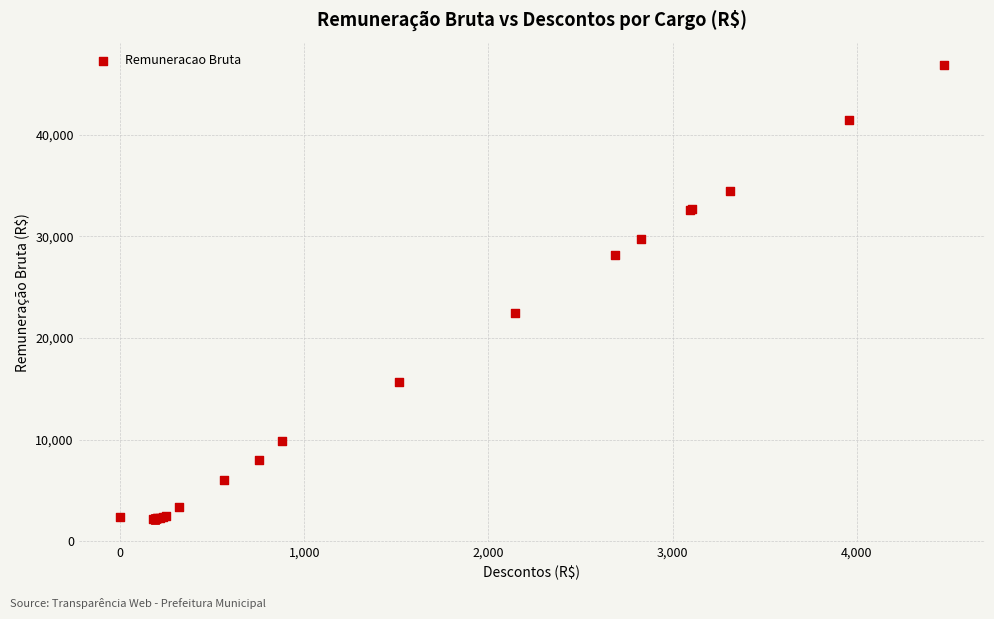

What Y value in the scatter plot is closest to 24487?

22442.3